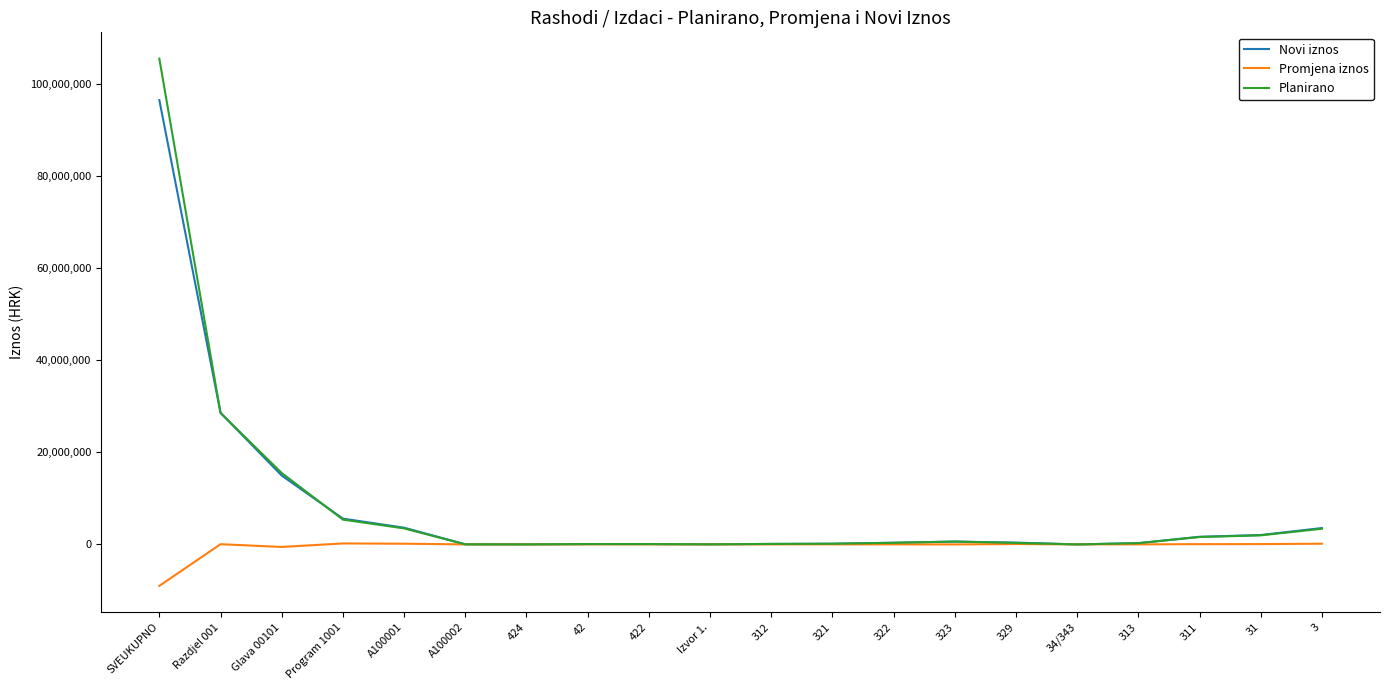

At which category is the sum across all series the highest?

SVEUKUPNO